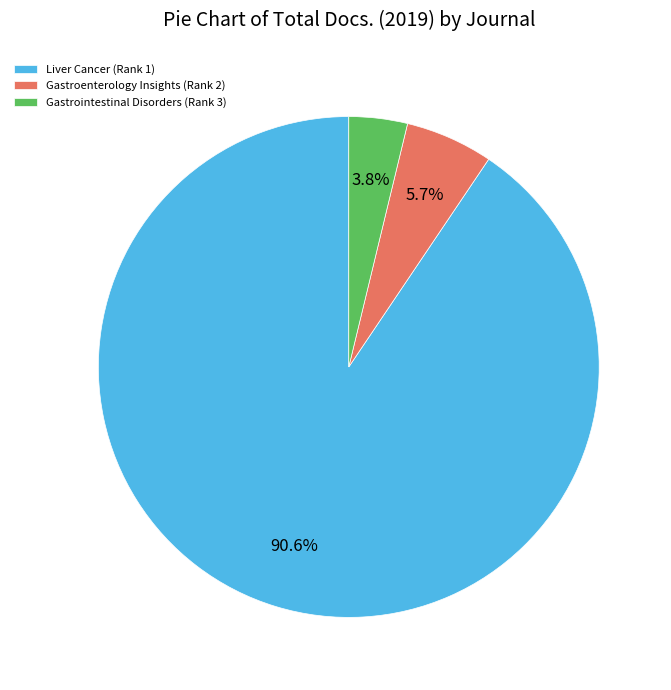

To the nearest percent, what is the average slice percentage?

33%